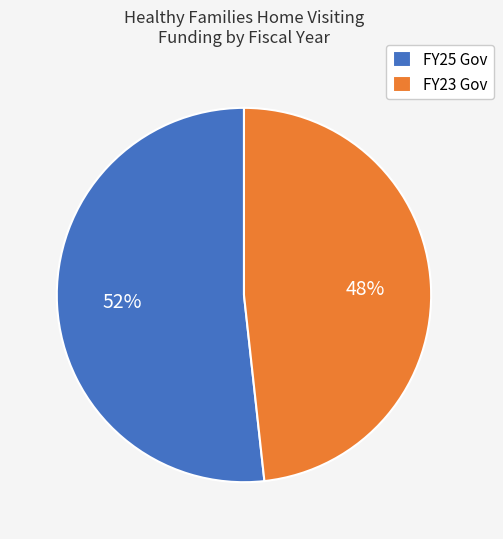

Which slice is the largest?

FY25 Gov